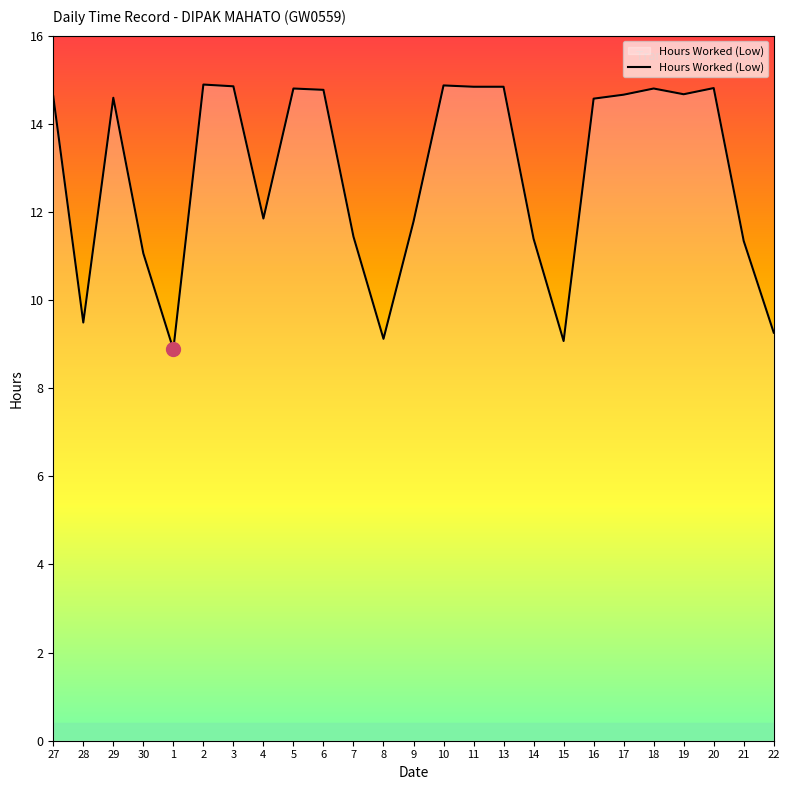

What is the smallest value displayed?

8.9